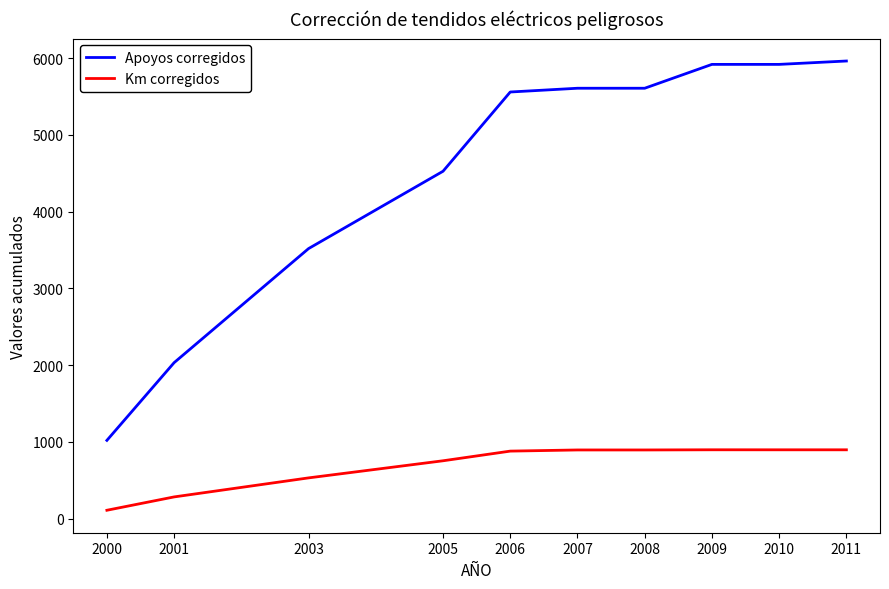

What is the approximate value of Km corregidos at 2011?

896.0